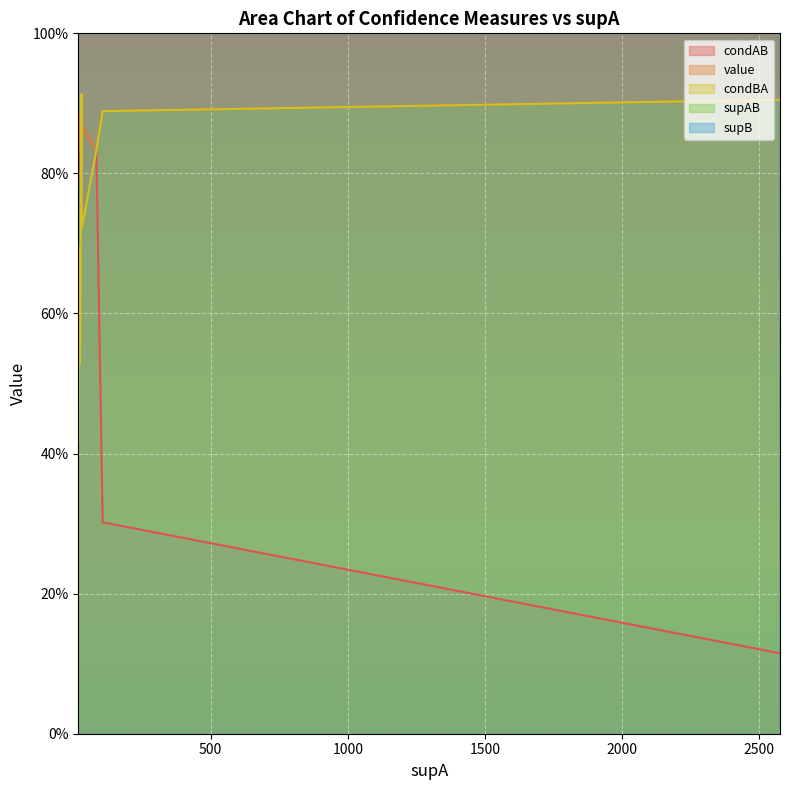

In condAB, how many points are higher than both neighbors (excluding endpoints)?

1